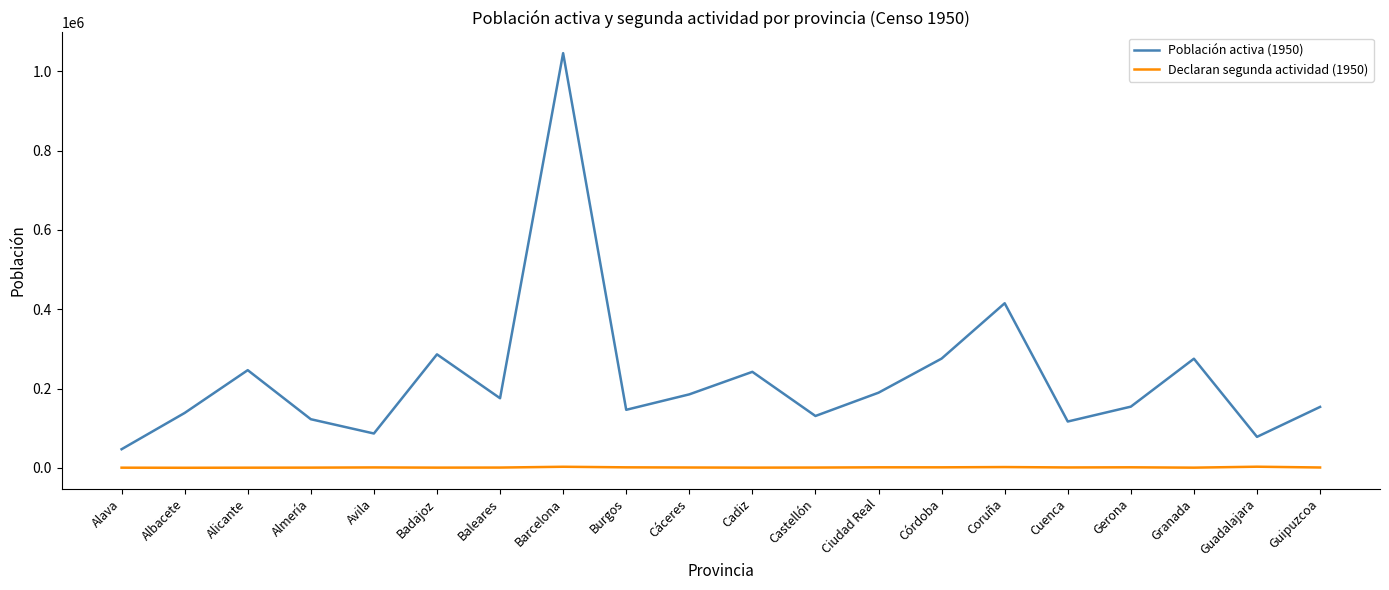

Which series has the largest total across all categories?

Población activa (1950)